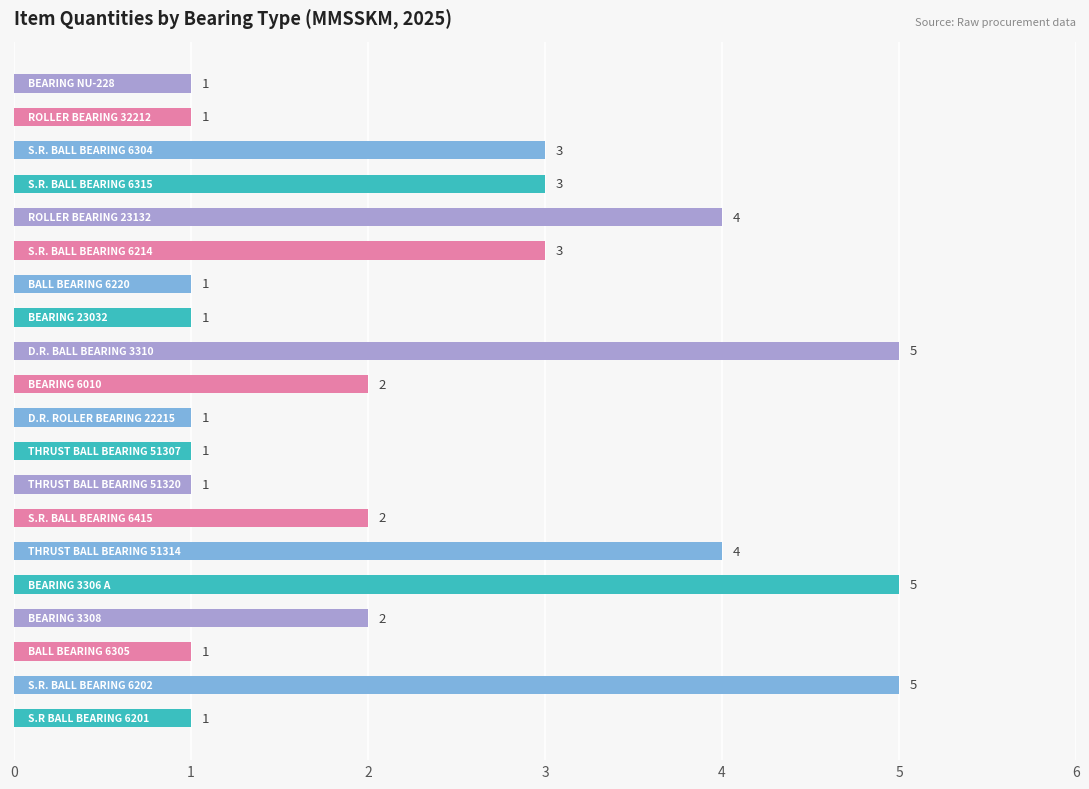

What is the average value?

2